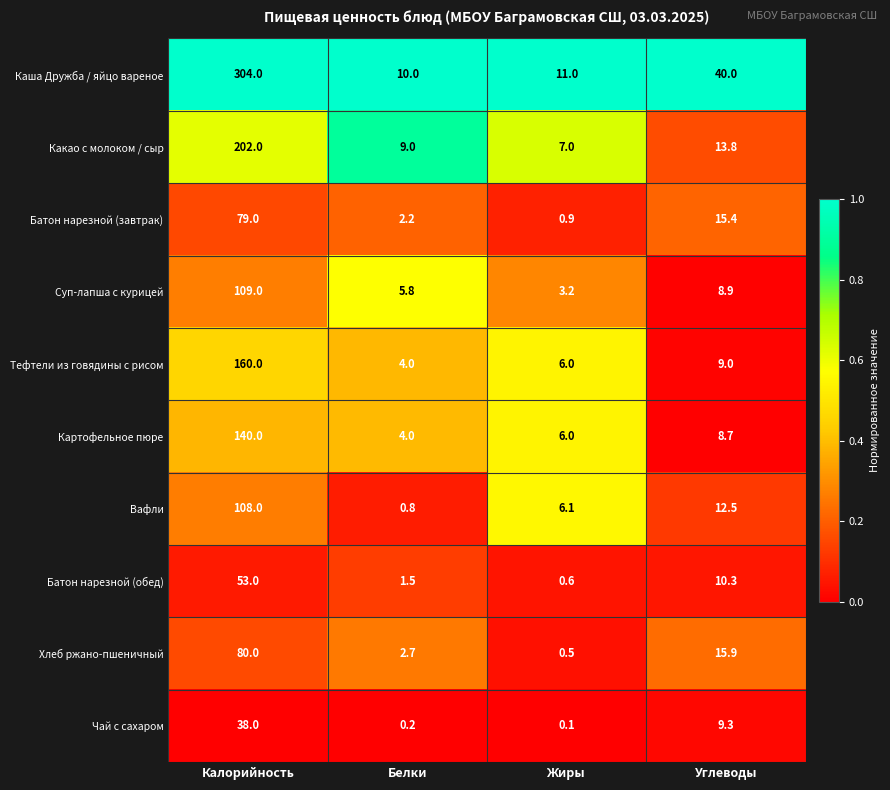

At Углеводы, list the series in order from largest to smallest.

Каша Дружба / яйцо вареное, Хлеб ржано-пшеничный, Батон нарезной (завтрак), Какао с молоком / сыр, Вафли, Батон нарезной (обед), Чай с сахаром, Тефтели из говядины с рисом, Суп-лапша с курицей, Картофельное пюре